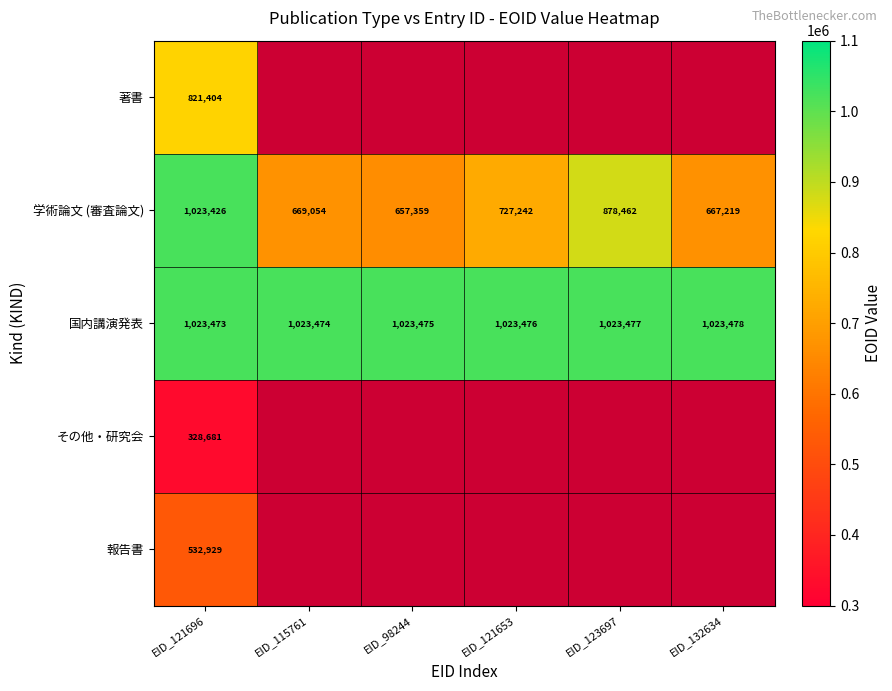

The value of 国内講演発表 at EID_132634 is 1579555. True or false?

False